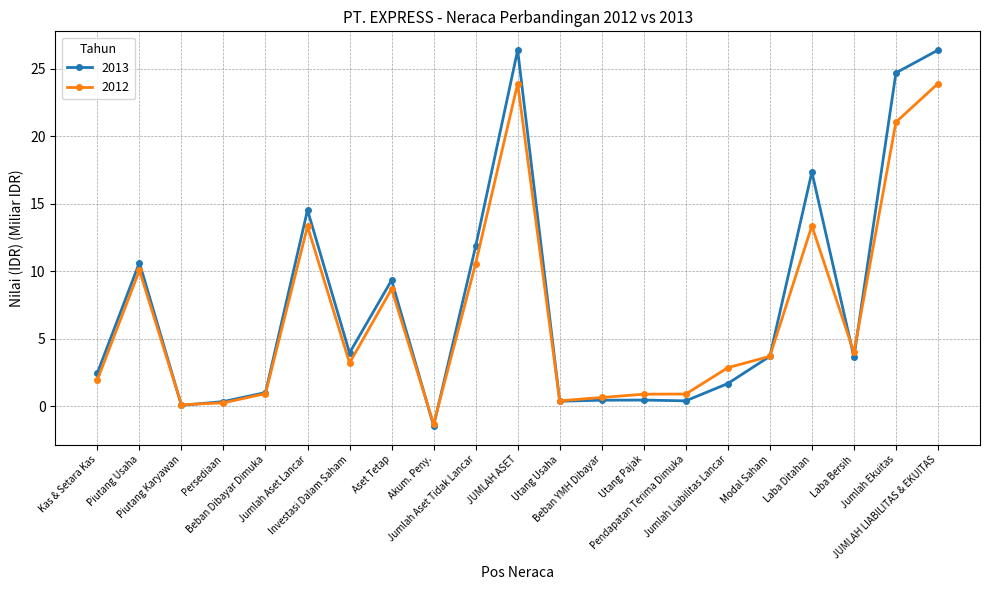

In 2013, how many points are lower than both neighbors (excluding endpoints)?

6